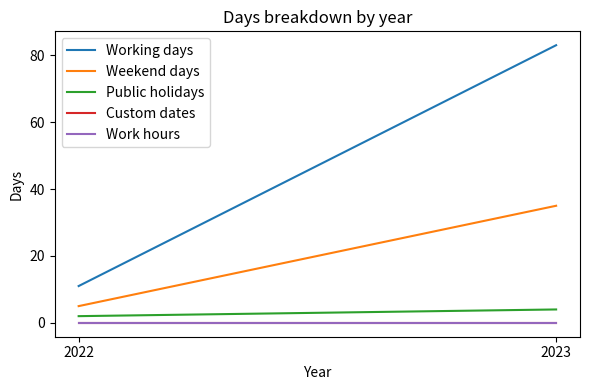

How many categories are shown in the chart?

2